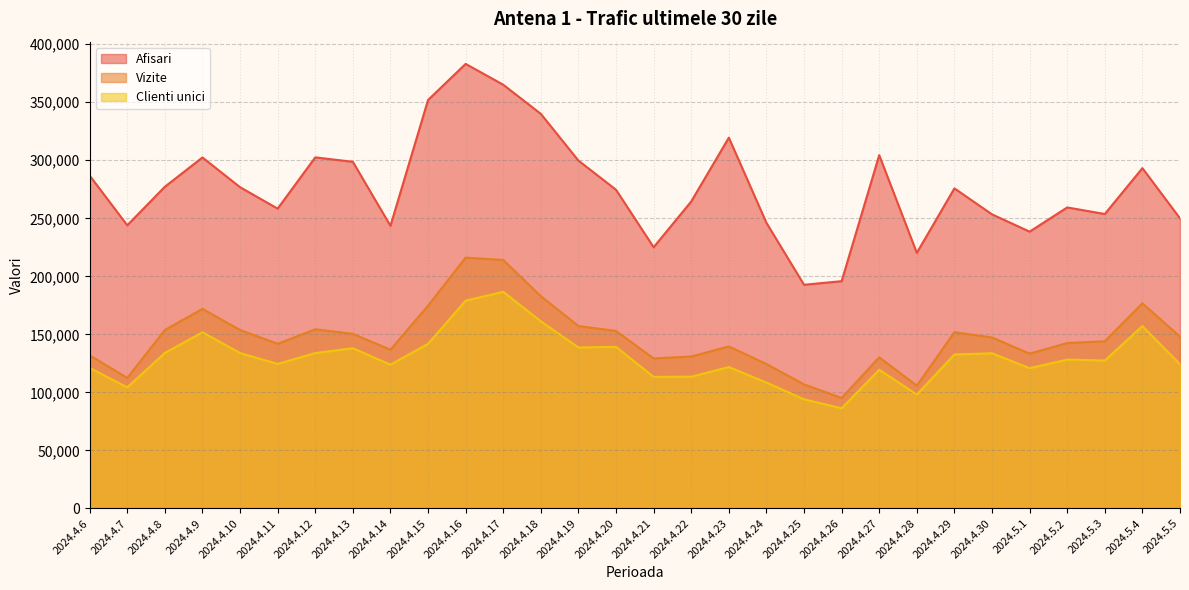

What position from the right is 2024.4.30?

6